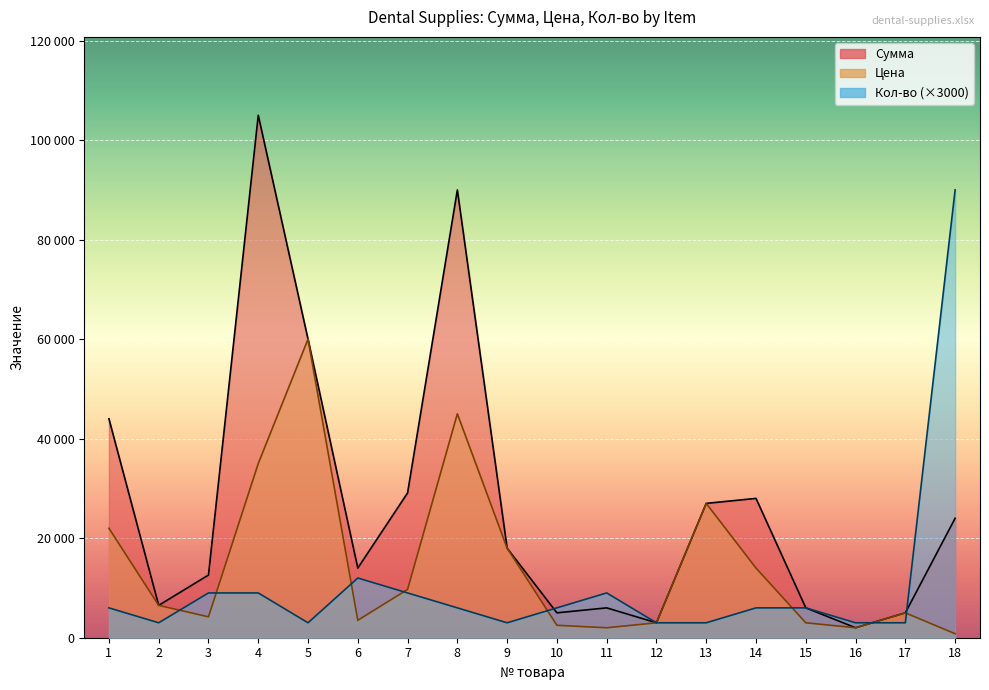

Reading left to right, extract all data points from this chart.

Сумма: 44000	6500	12600	105000	60000	14000	29100	90000	18000	5000	6000	3000	27000	28000	6000	2000	5000	24000
Цена: 22000	6500	4200	35000	60000	3500	9700	45000	18000	2500	2000	3000	27000	14000	3000	2000	5000	800
Кол-во: 6000	3000	9000	9000	3000	12000	9000	6000	3000	6000	9000	3000	3000	6000	6000	3000	3000	90000